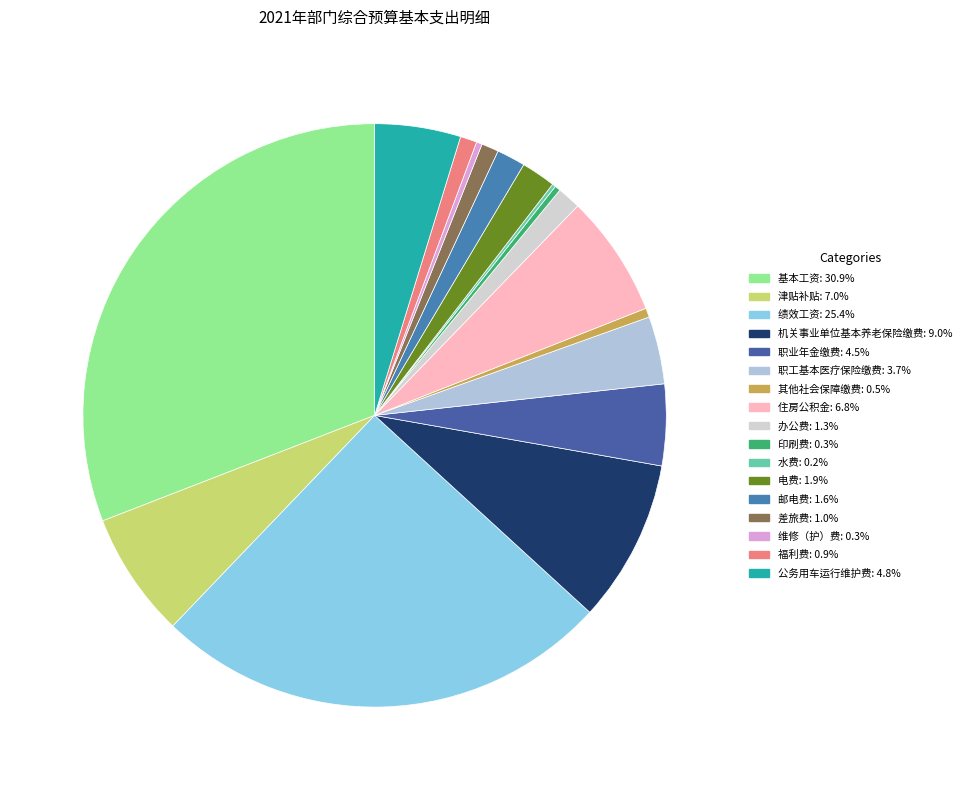

How many segments does this pie chart have?

17